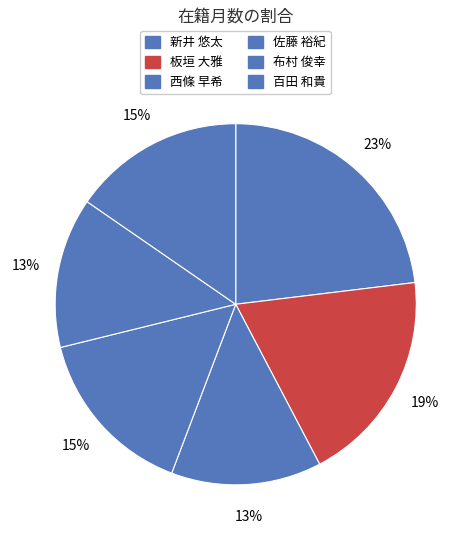

What percentage do 新井 悠太 and 西條 早希 together represent?

36.5%